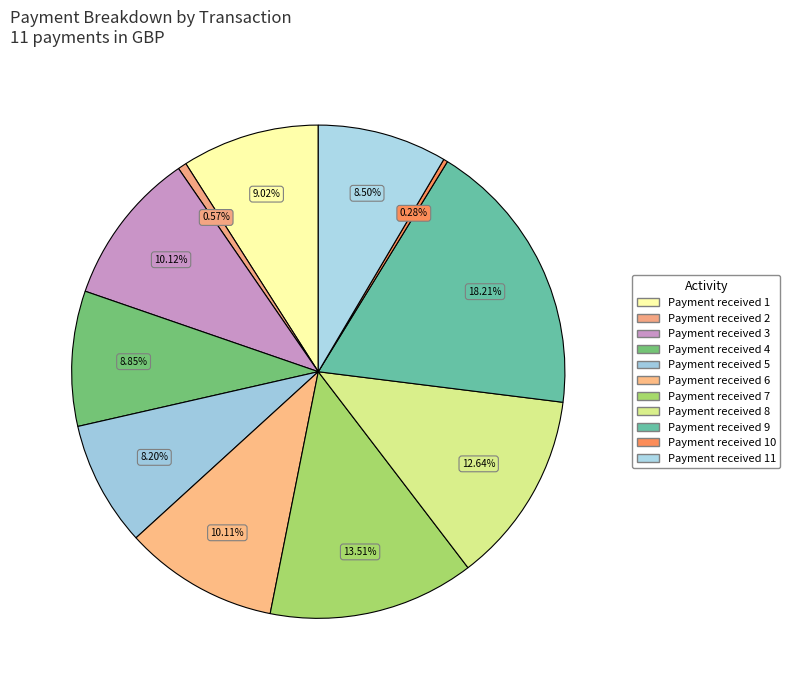

Rank the categories by value from lowest to highest.

Payment received 10, Payment received 2, Payment received 5, Payment received 11, Payment received 4, Payment received 1, Payment received 6, Payment received 3, Payment received 8, Payment received 7, Payment received 9